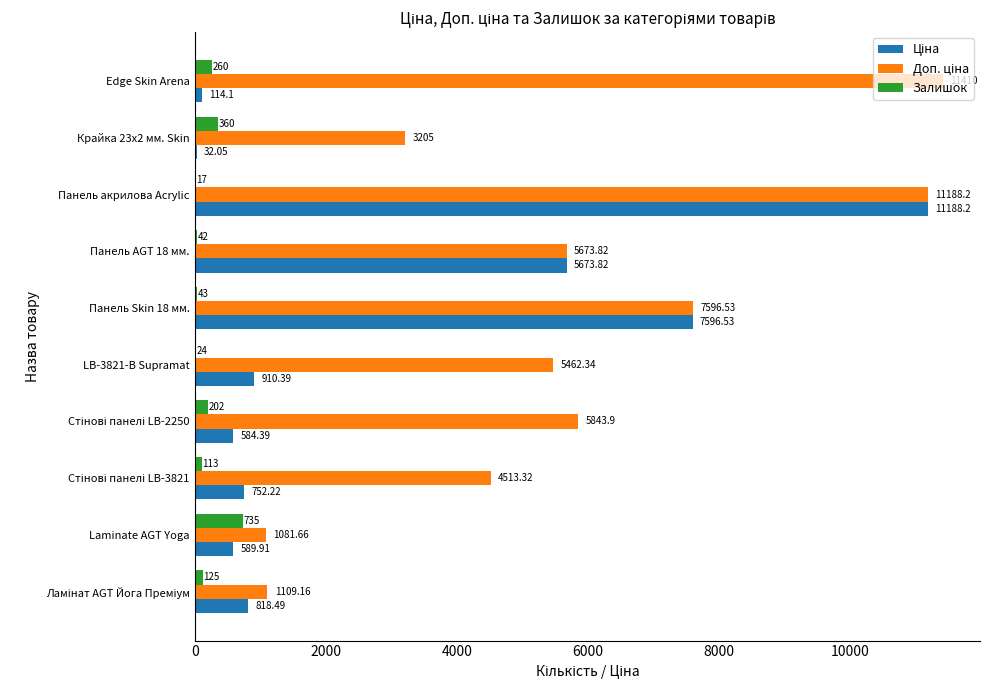

At which category does the chart reach its peak across all series?

Edge Skin Arena